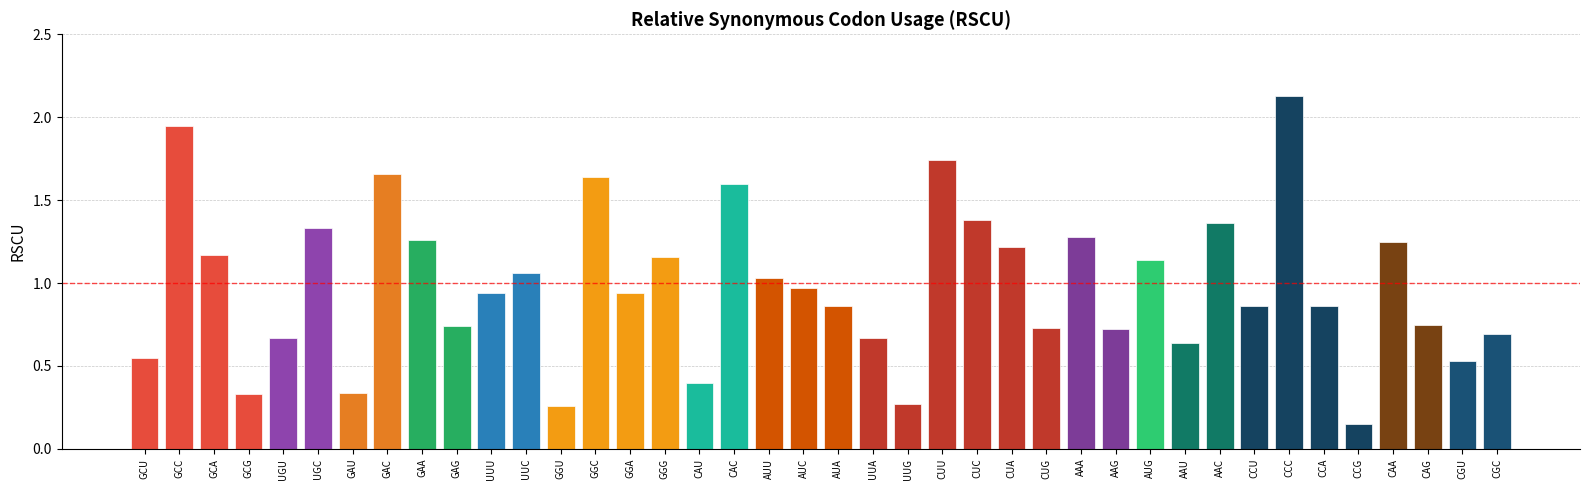

At which category does the chart reach its peak across all series?

CCC